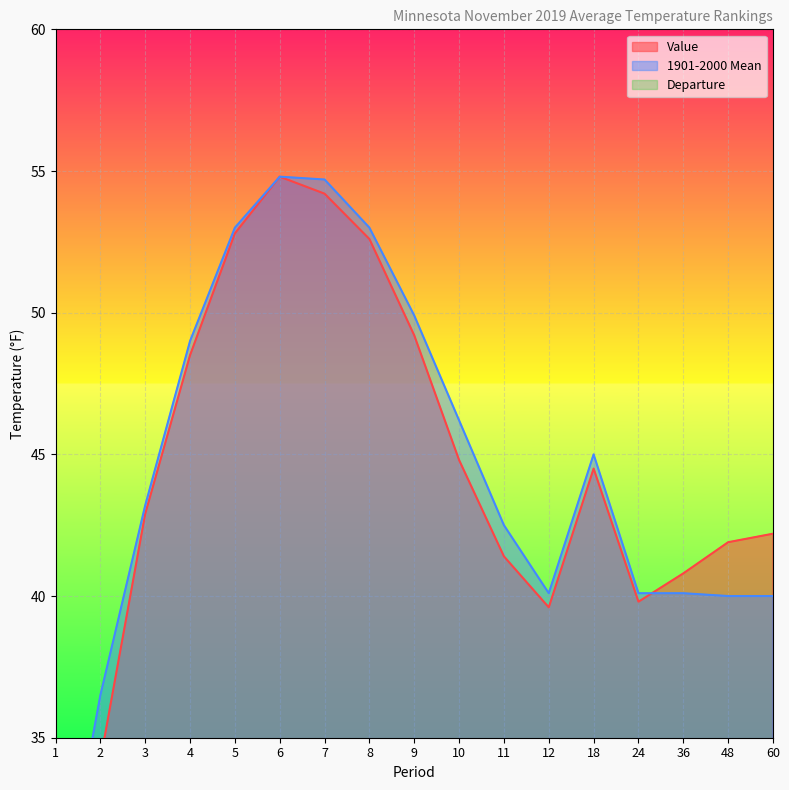

Does the chart display data point markers on the line(s)?

No